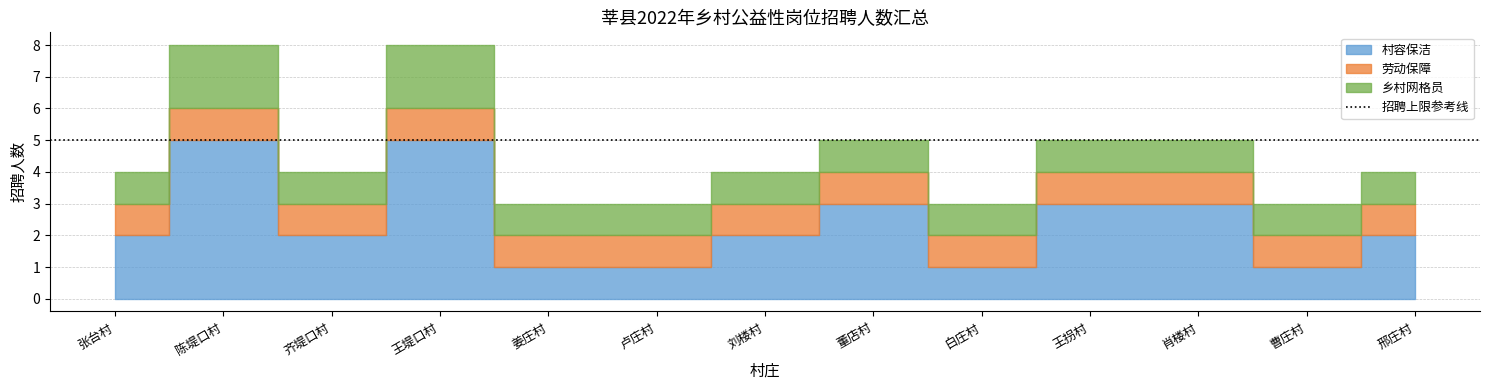

True or false: 乡村网格员 and 劳动保障 intersect in this chart.

False